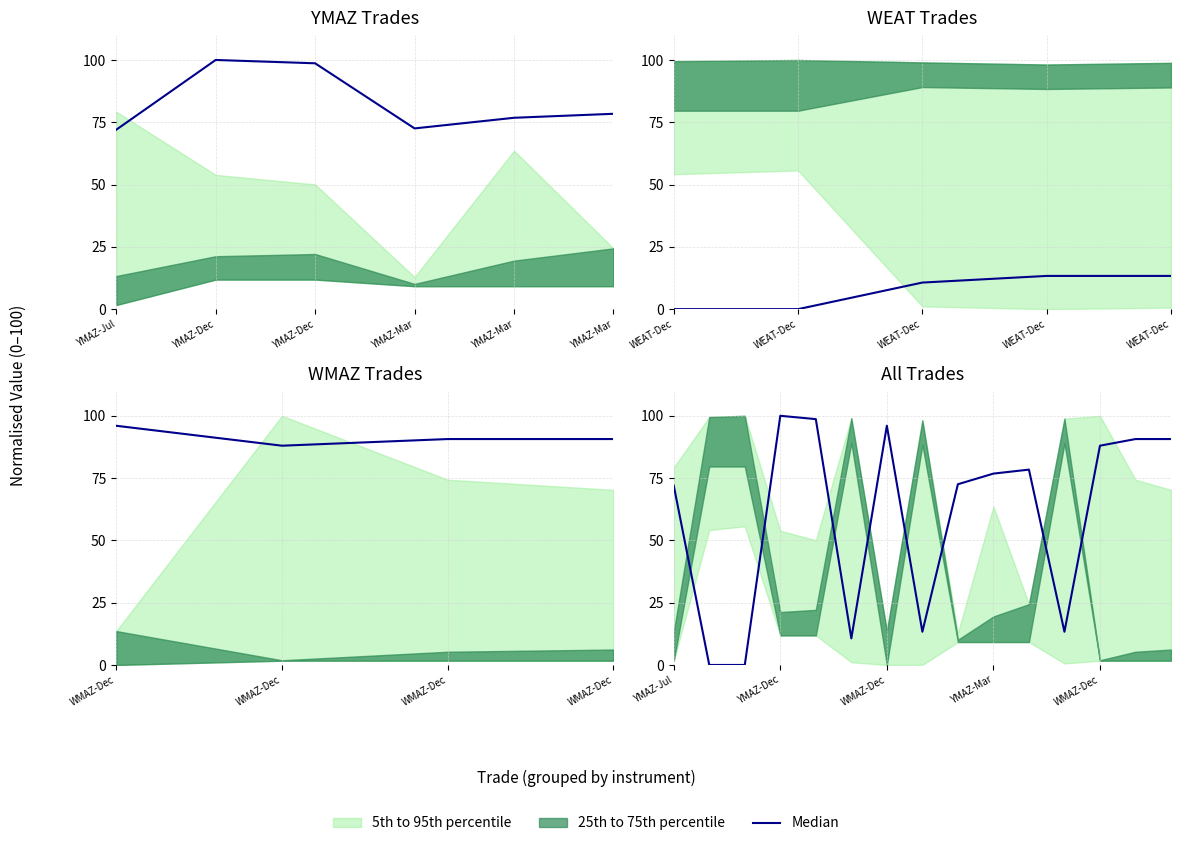

At which label is the value closest to 50?

YMAZ-Jul